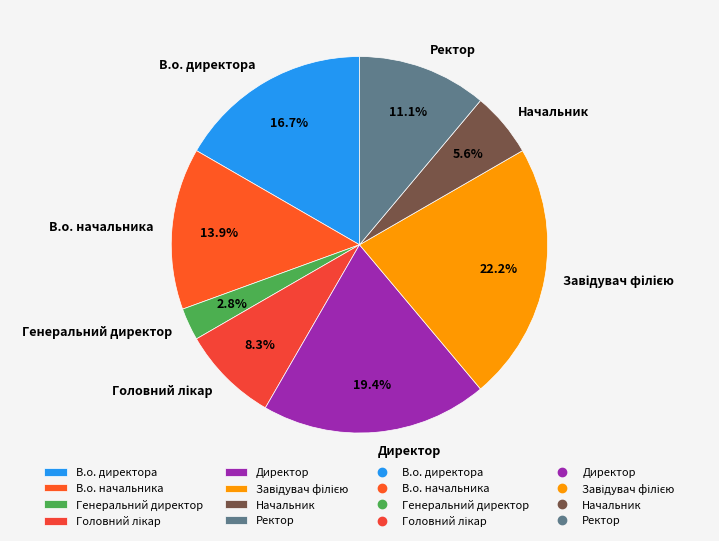

What percentage is NOT represented by Генеральний директор?

97.2%